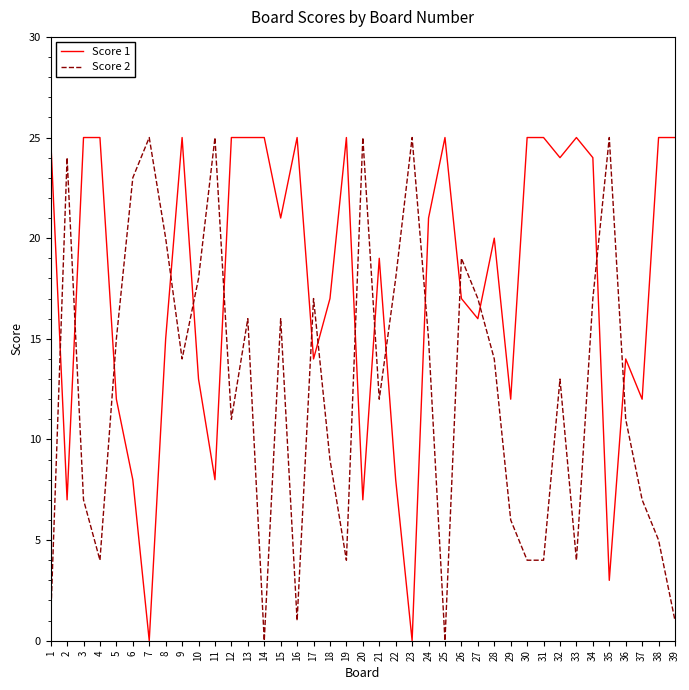

At 34, list the series in order from largest to smallest.

Score 1, Score 2